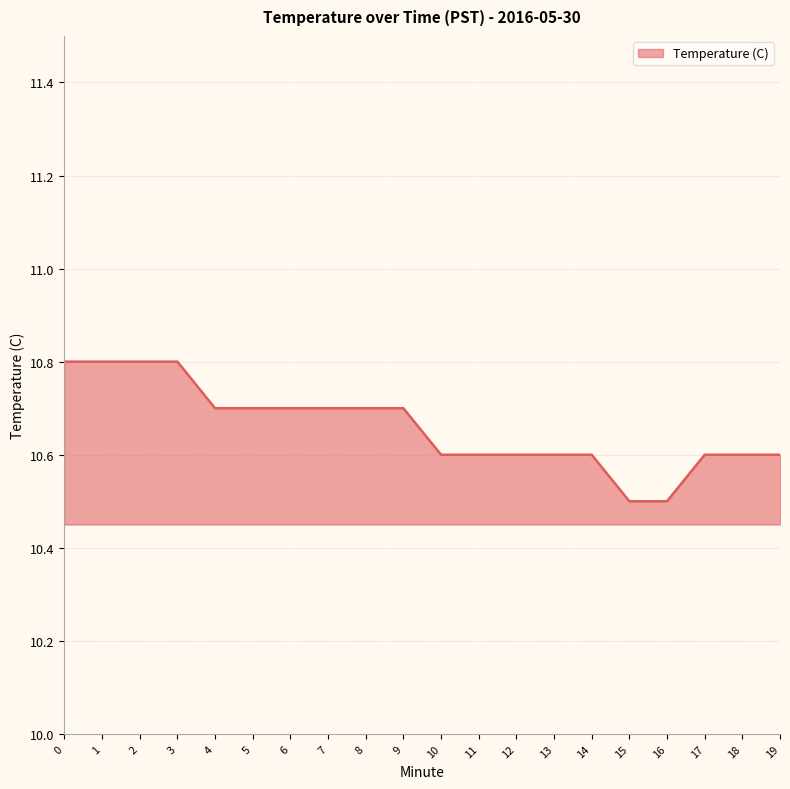

How many lines are shown in the chart?

1